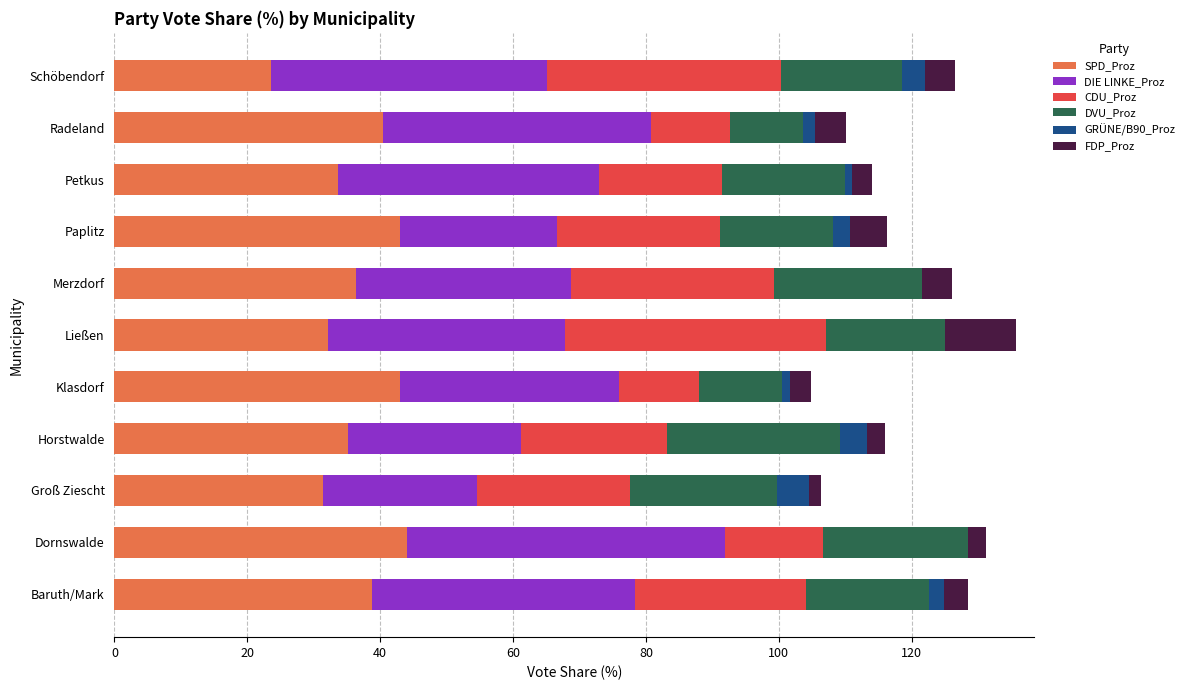

What is the highest value of the SPD_Proz series?

44.0